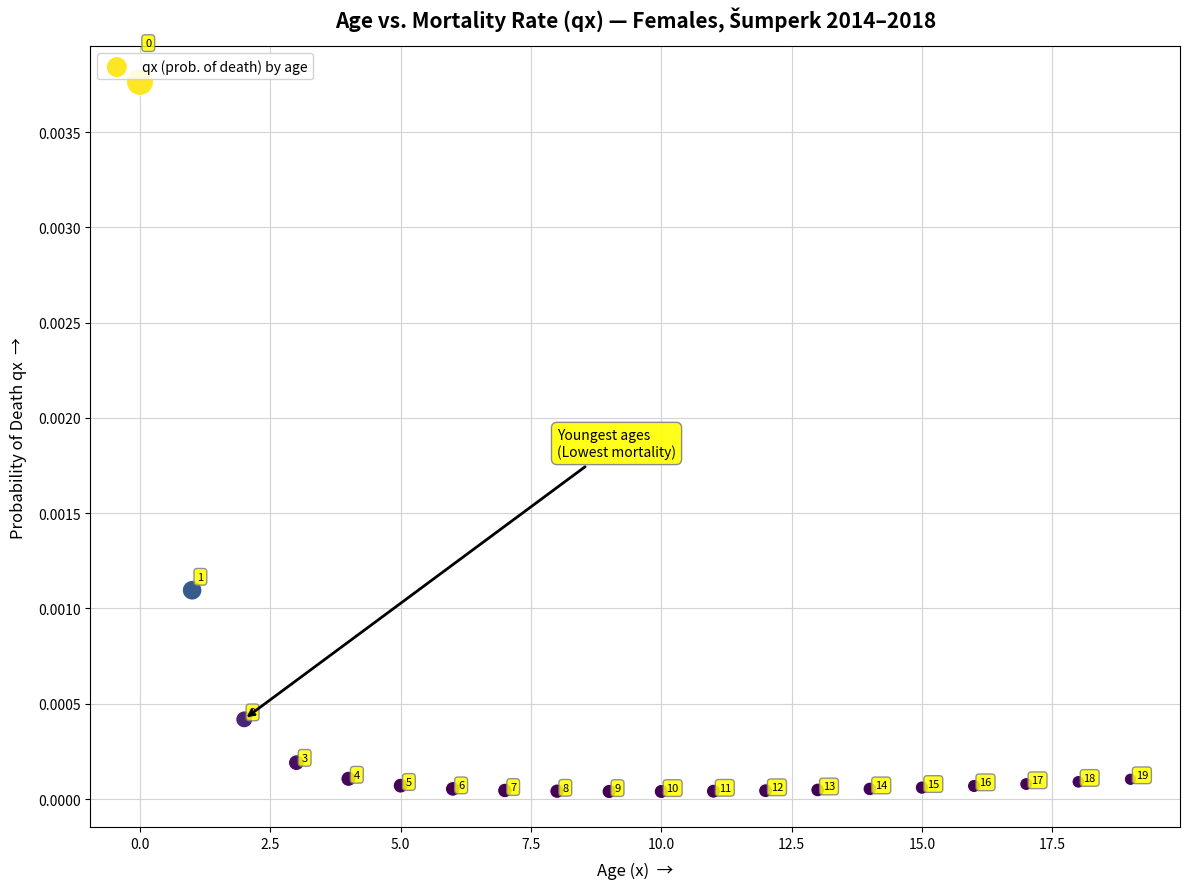

Count the number of points in this scatter plot.

20